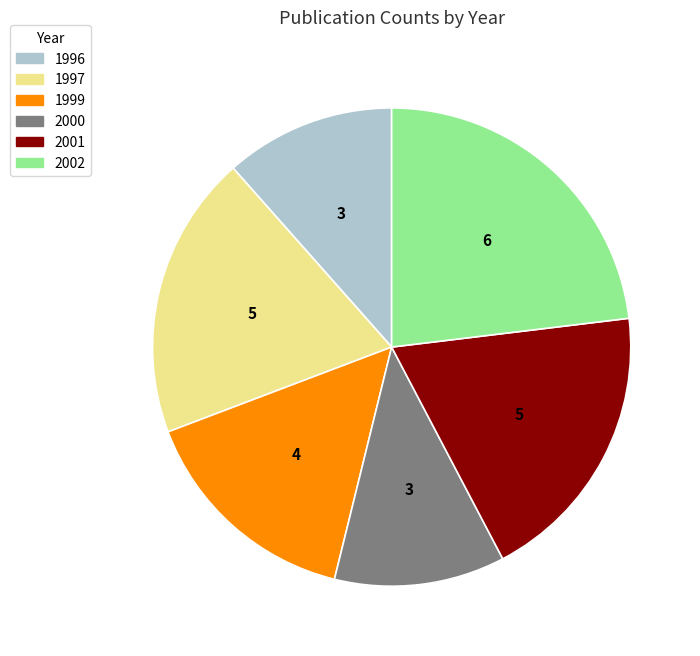

Combined, do 1996 and 1999 account for over 50%?

No